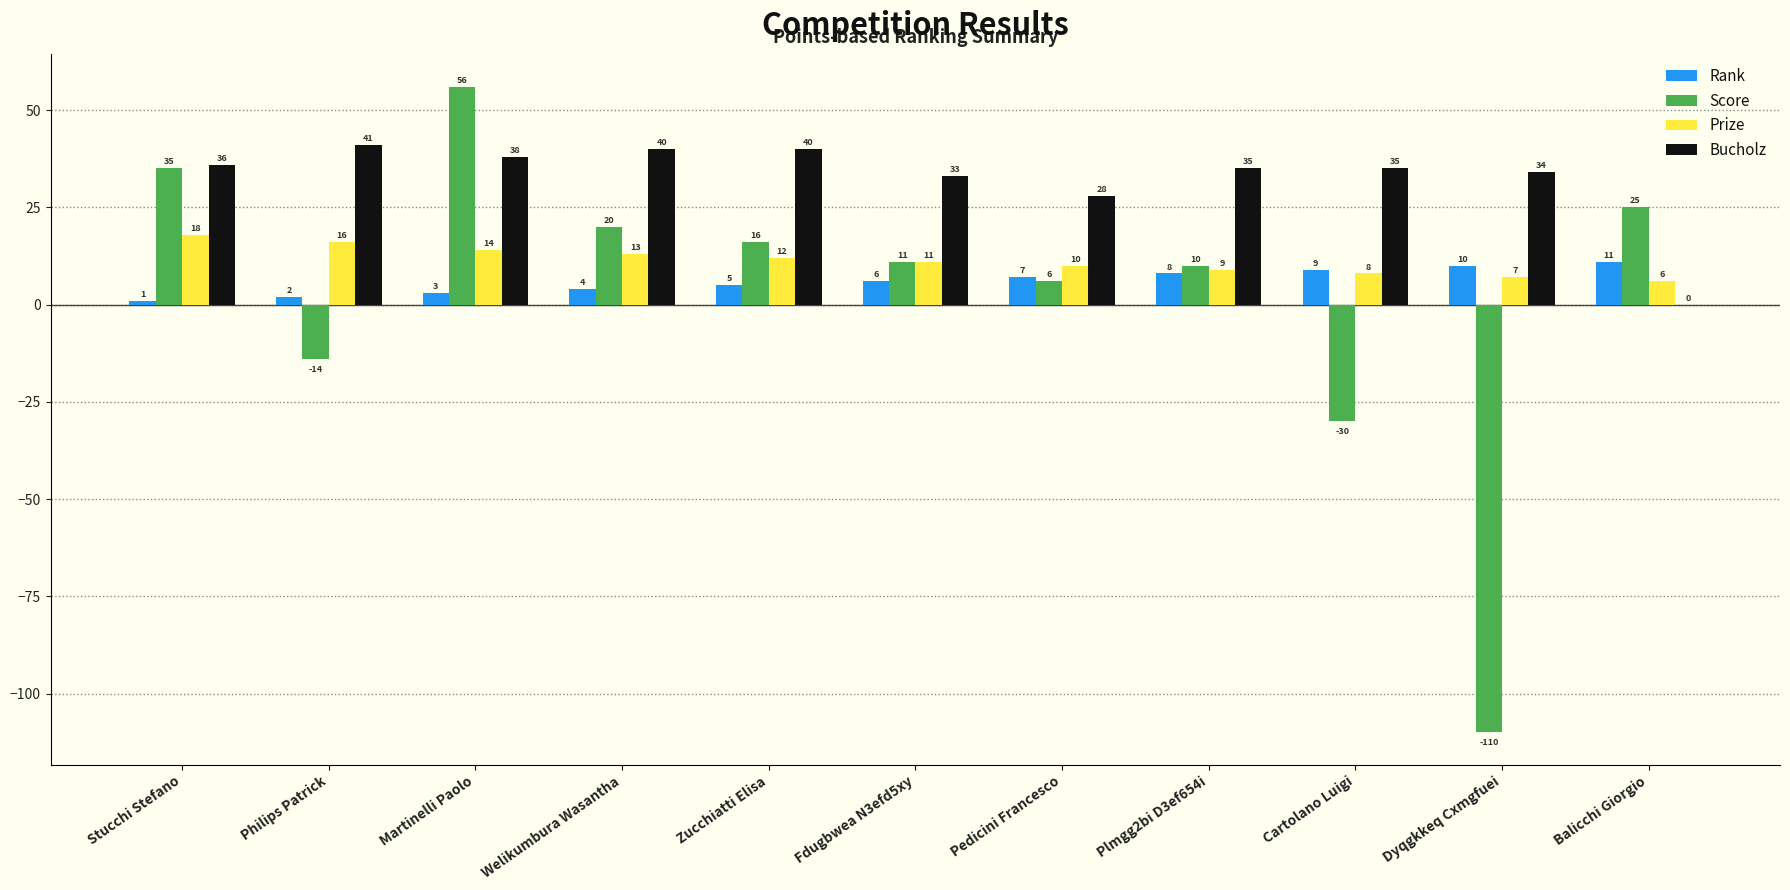

The value of Bucholz at Dyqgkkeq Cxmgfuei is 34. True or false?

True